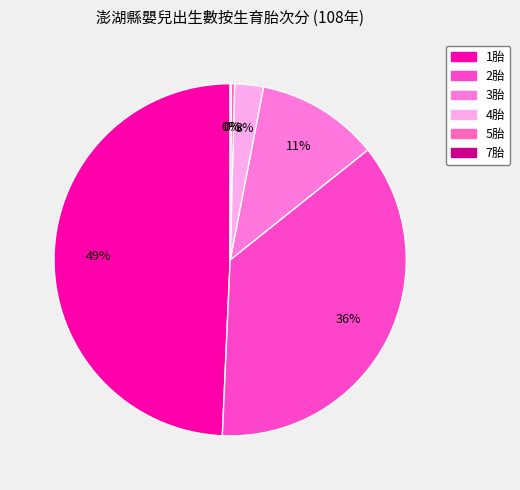

Which category has the biggest portion of the pie?

1胎